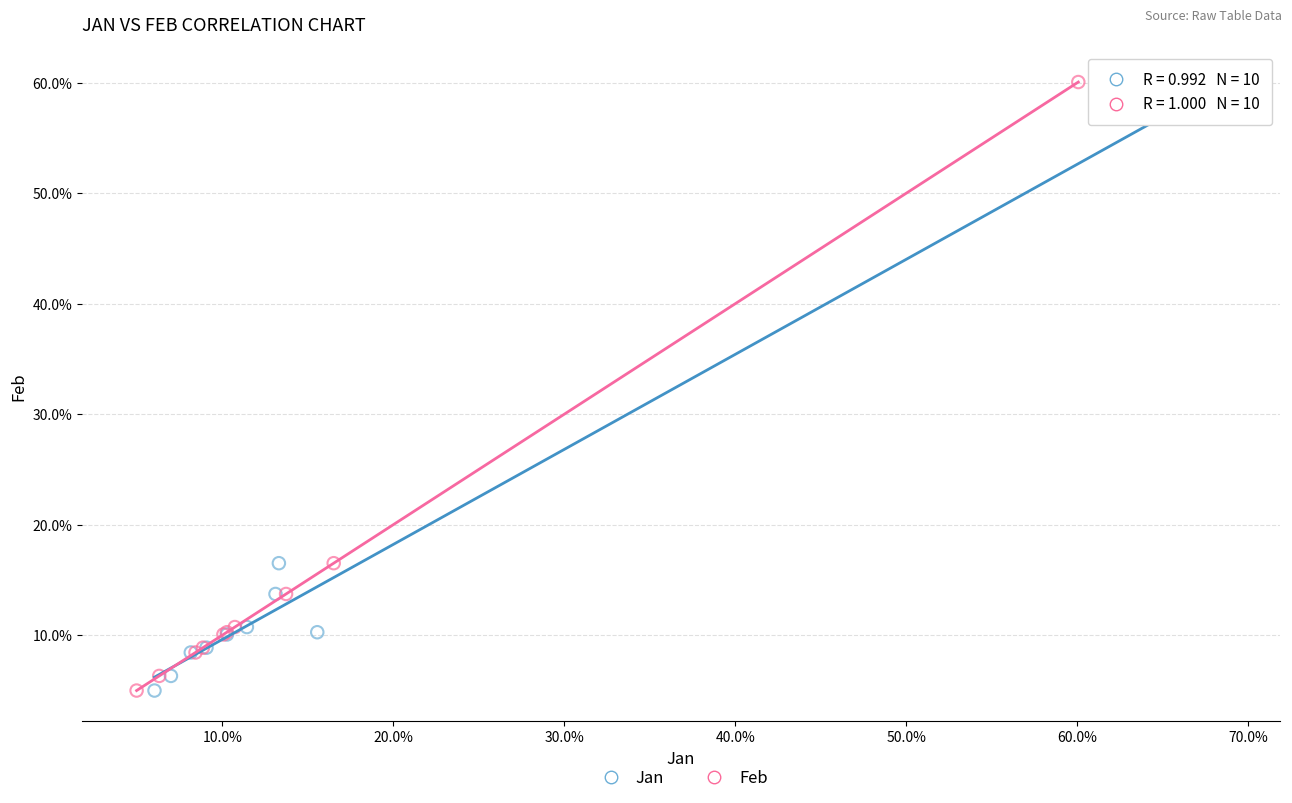

What are all the series names shown in the legend?

Jan, Feb